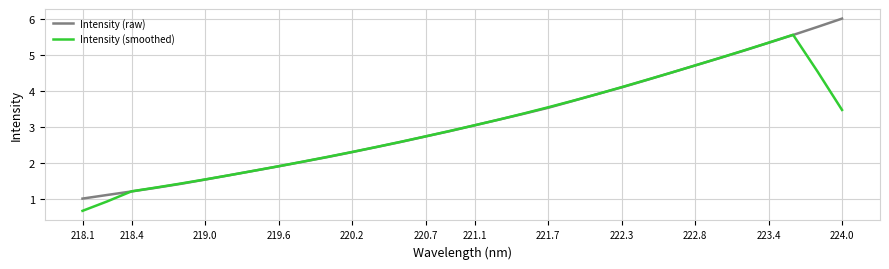

What is the lowest value of the Intensity (raw) series?

1.0